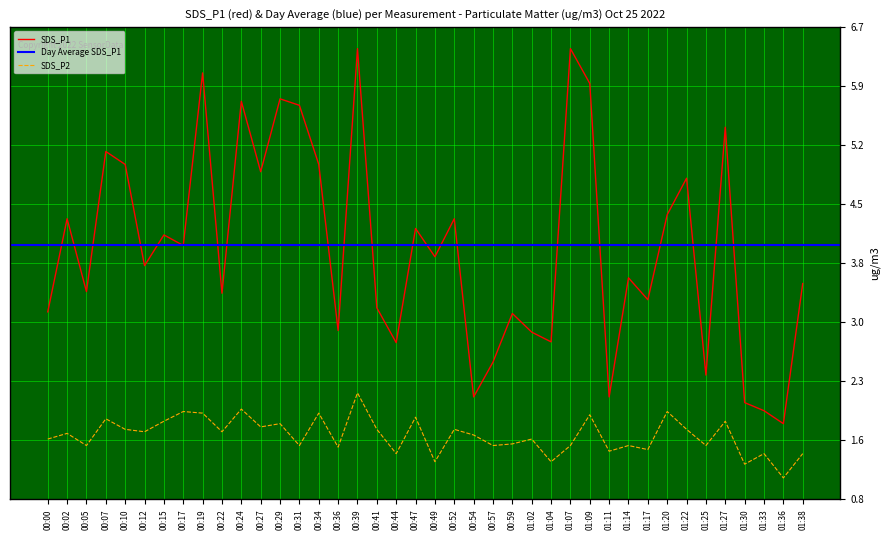

Which series has the widest spread of values?

SDS_P1